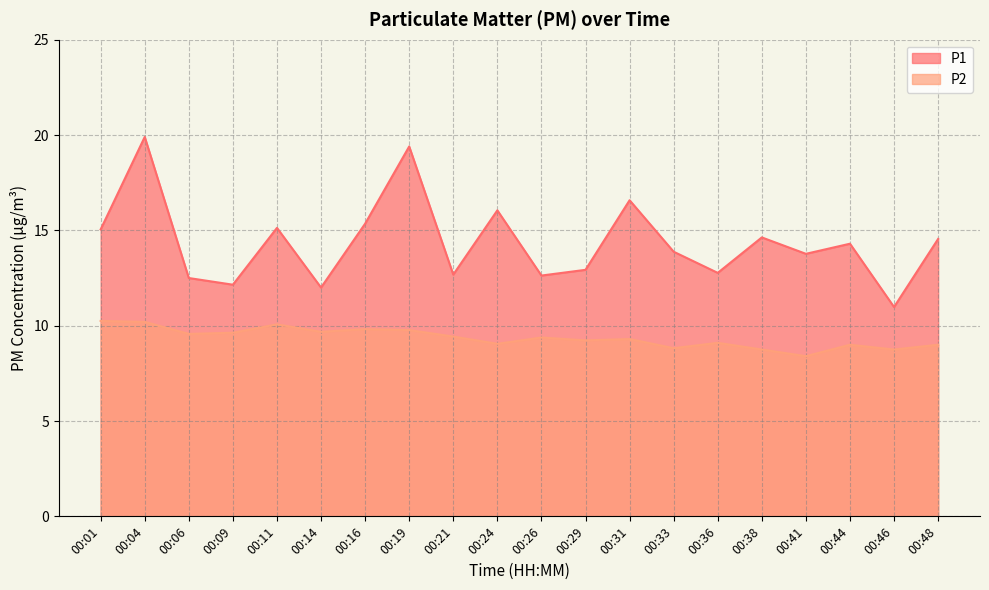

Which series changed the most between 00:26 and 00:38?

P1